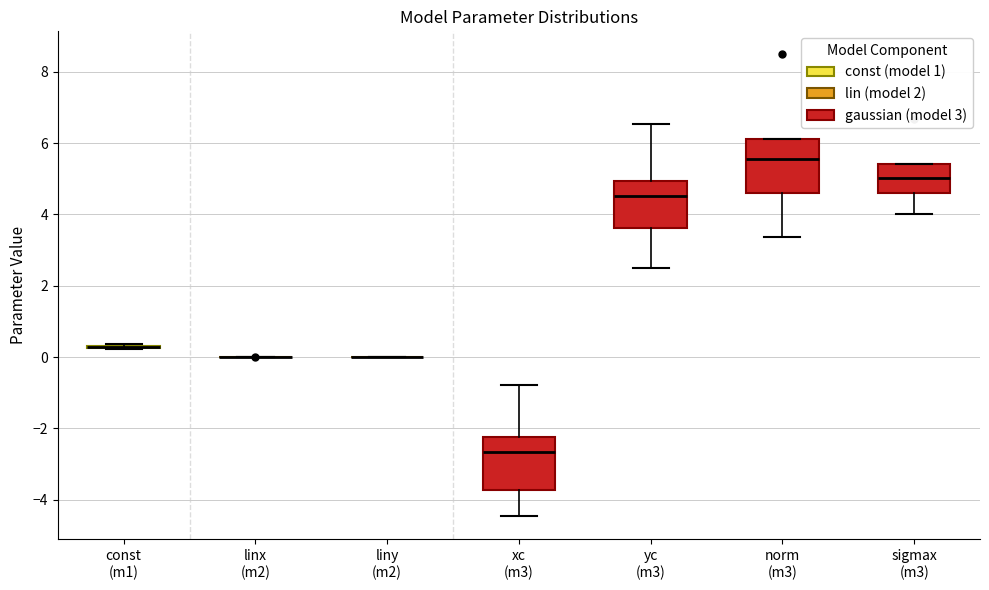

Reading left to right, read every box against the y-axis: the position of its median line, the range the box covers, and the ends of its whiskers. The values are not printed on the chart, so give them approximately, as read against the axis.

const (m1): box collapsed to a line at 0.2, whiskers 0.2 to 0.4
linx (m2): box collapsed to a line at 0.0, whiskers 0.0 to 0.0
liny (m2): box collapsed to a line at 0.0, whiskers 0.0 to 0.0
xc (m3): median -2.6, box -3.8 to -2.2, whiskers -4.4 to -0.8
yc (m3): median 4.6, box 3.6 to 5.0, whiskers 2.6 to 6.6
norm (m3): median 5.6, box 4.6 to 6.2, whiskers 3.4 to 6.2
sigmax (m3): median 5.0, box 4.6 to 5.4, whiskers 4.0 to 5.4